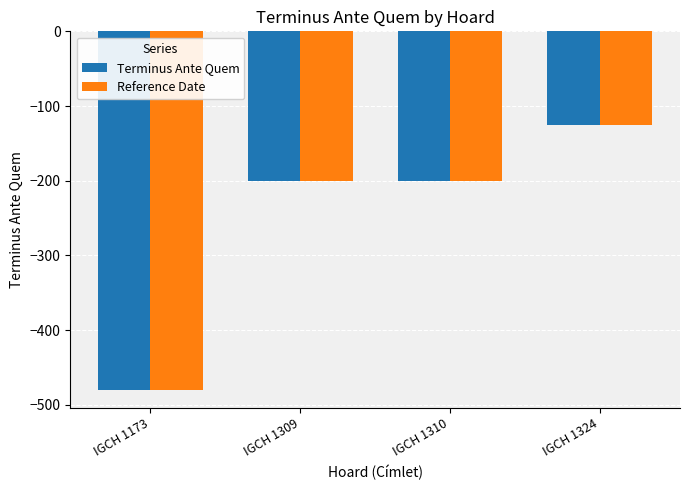

Reading right to left, list all the values displayed in this chart.

Terminus Ante Quem: IGCH 1324=-125	IGCH 1310=-200	IGCH 1309=-200	IGCH 1173=-480
Reference Date: IGCH 1324=-125	IGCH 1310=-200	IGCH 1309=-200	IGCH 1173=-480